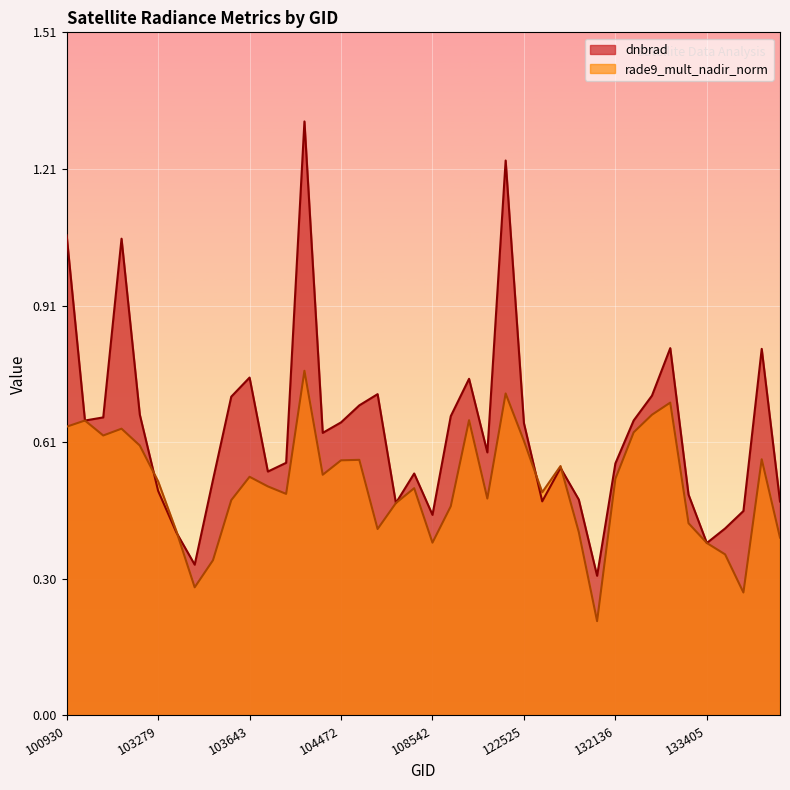

Reading right to left, what are all the values shown in this chart?

dnbrad: 0.5	0.8	0.5	0.4	0.4	0.5	0.8	0.7	0.7	0.6	0.3	0.5	0.5	0.5	0.6	1.2	0.6	0.7	0.7	0.4	0.5	0.5	0.7	0.7	0.6	0.6	1.3	0.6	0.5	0.7	0.7	0.5	0.3	0.4	0.5	0.7	1.1	0.7	0.7	1.1
rade9_mult_nadir_norm: 0.4	0.6	0.3	0.4	0.4	0.4	0.7	0.7	0.6	0.5	0.2	0.4	0.6	0.5	0.6	0.7	0.5	0.7	0.5	0.4	0.5	0.5	0.4	0.6	0.6	0.5	0.8	0.5	0.5	0.5	0.5	0.3	0.3	0.4	0.5	0.6	0.6	0.6	0.7	0.6